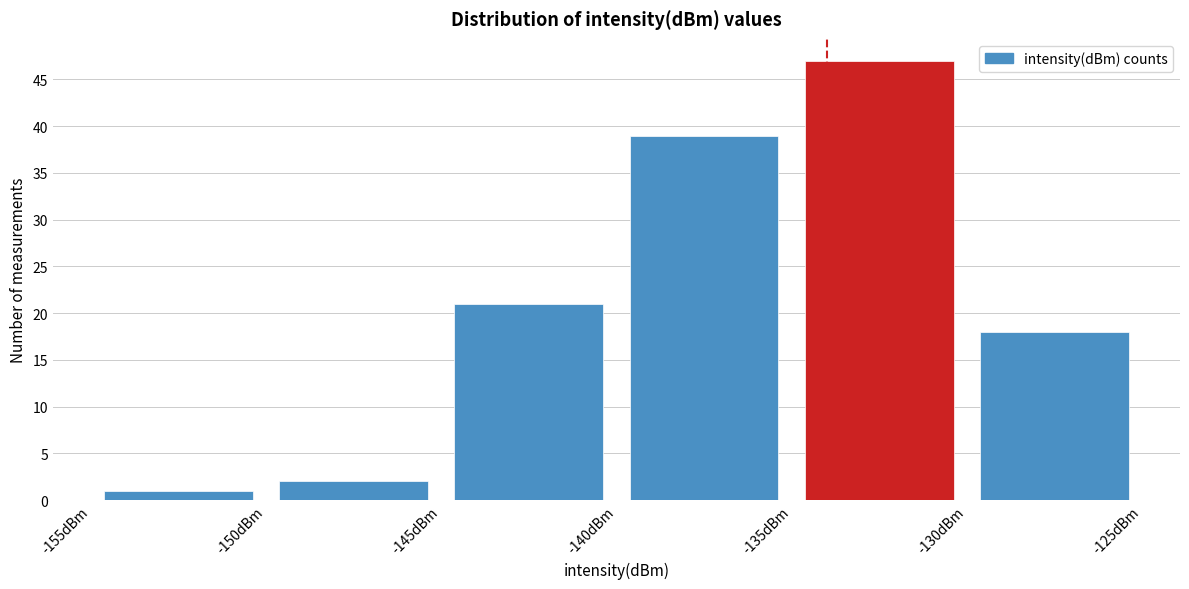

How tall is the bar that spans -135 to -130 on the x-axis? The values are not printed on the chart, so give them approximately, as read against the axis.

47